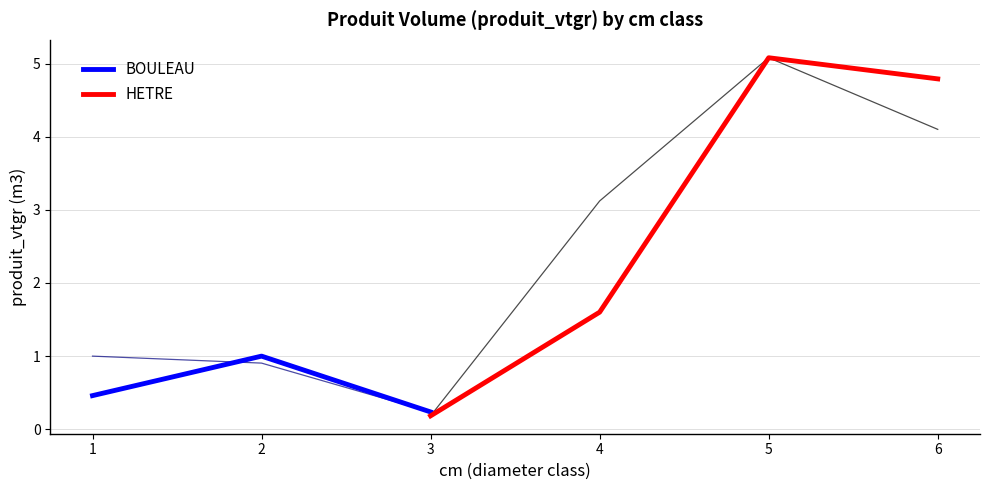

How many values exceed 3?

3